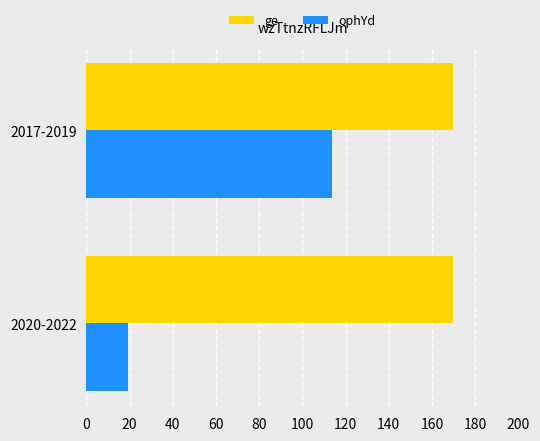

Is the value of ophYd at 2020-2022 greater than the value of ge at 2017-2019?

No